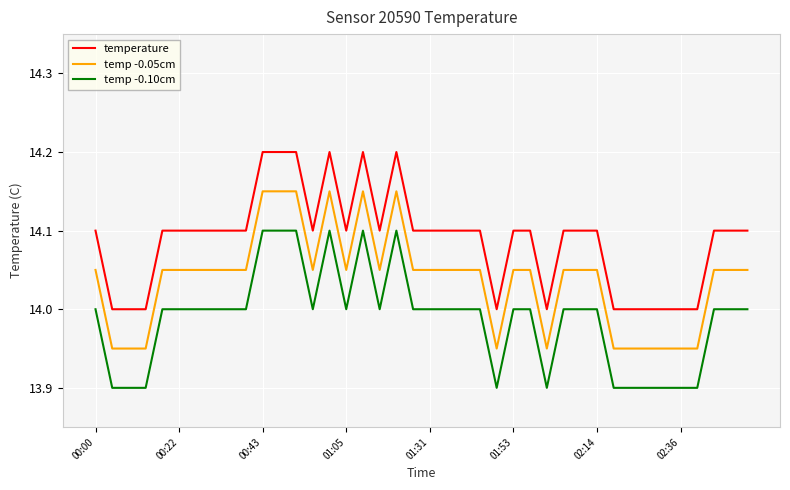

How many temp -0.05cm values are between 13 and 14?

11